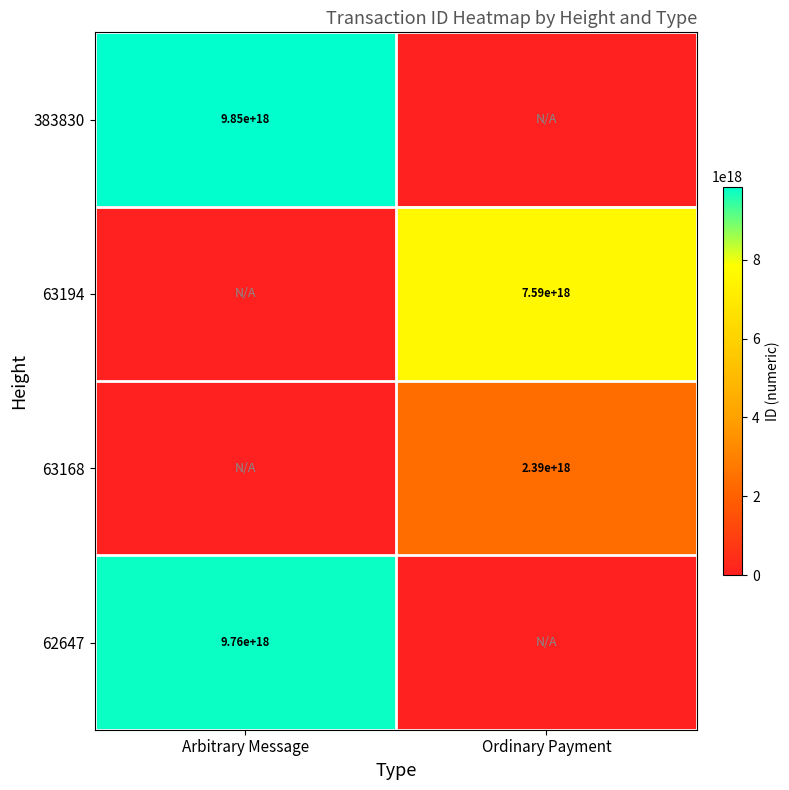

The value of 63168 at Ordinary Payment is 3667450410287163904. True or false?

False